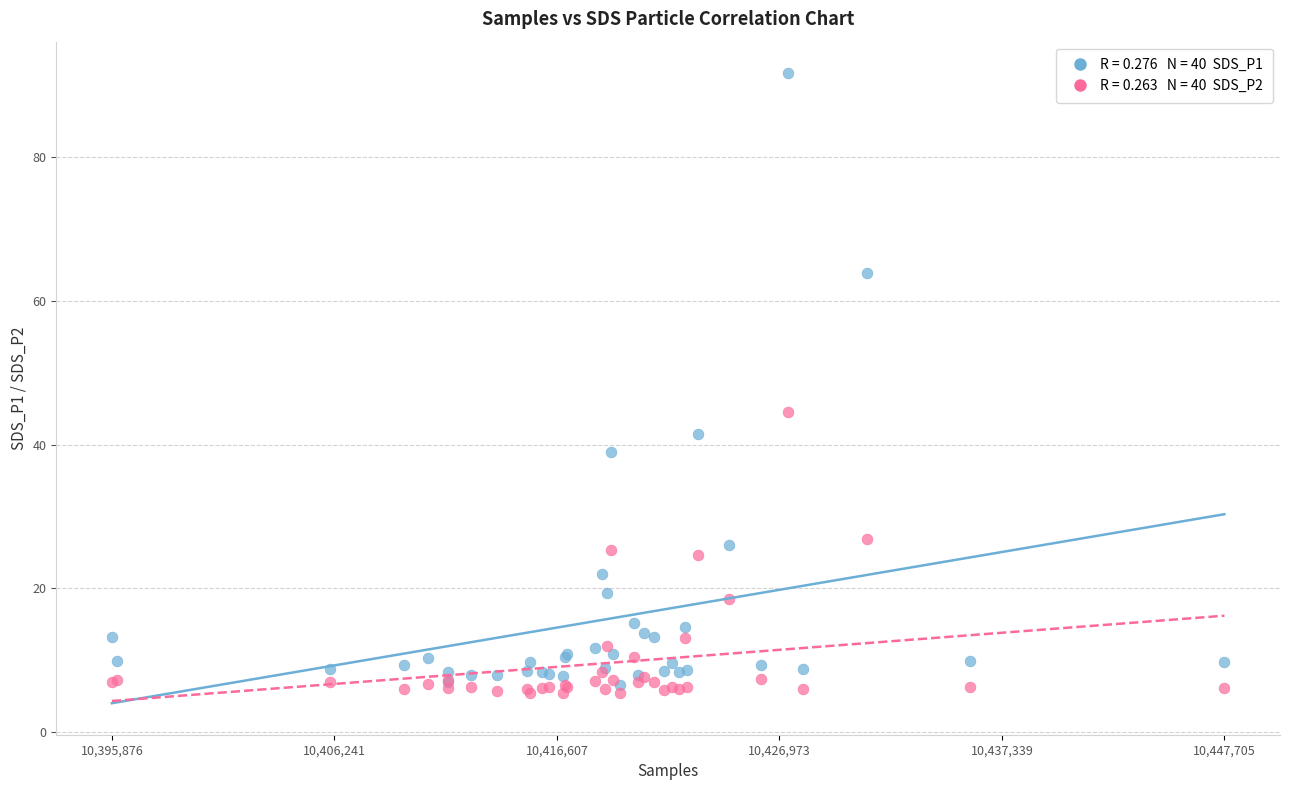

Across all series, what Y value is closest to 48?

44.5